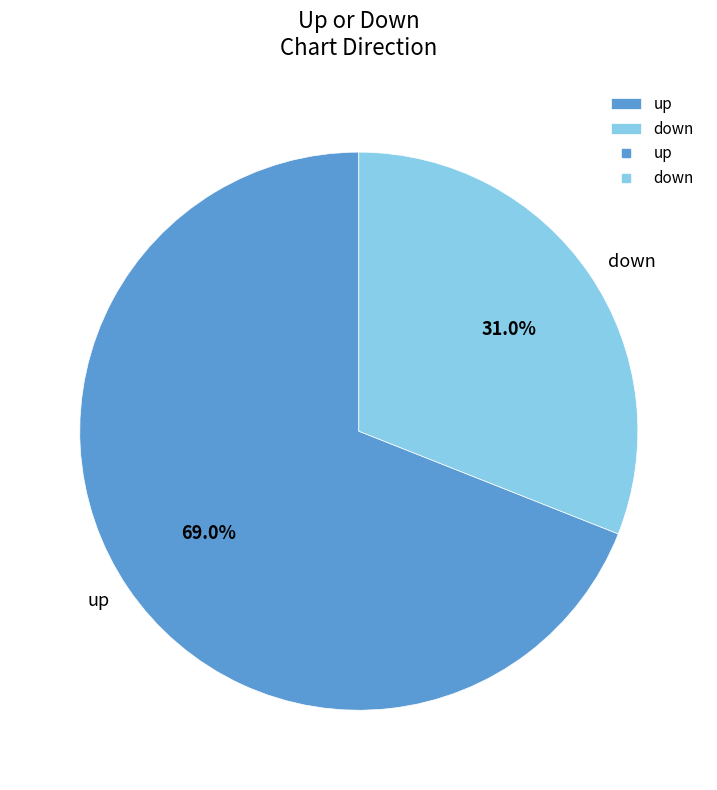

How many segments does this pie chart have?

2